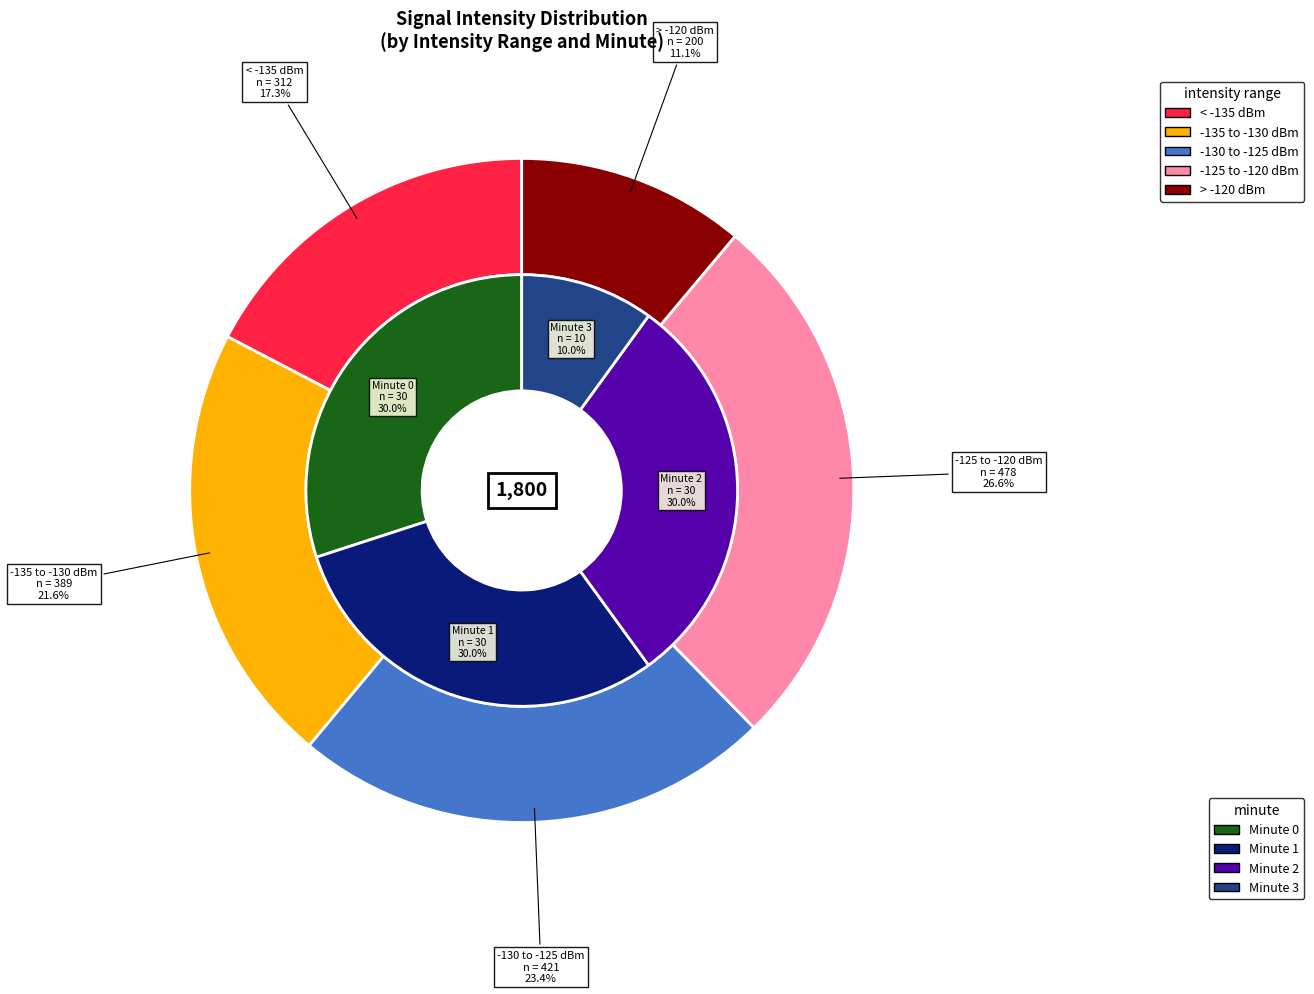

What is the smallest slice in the pie chart?

3